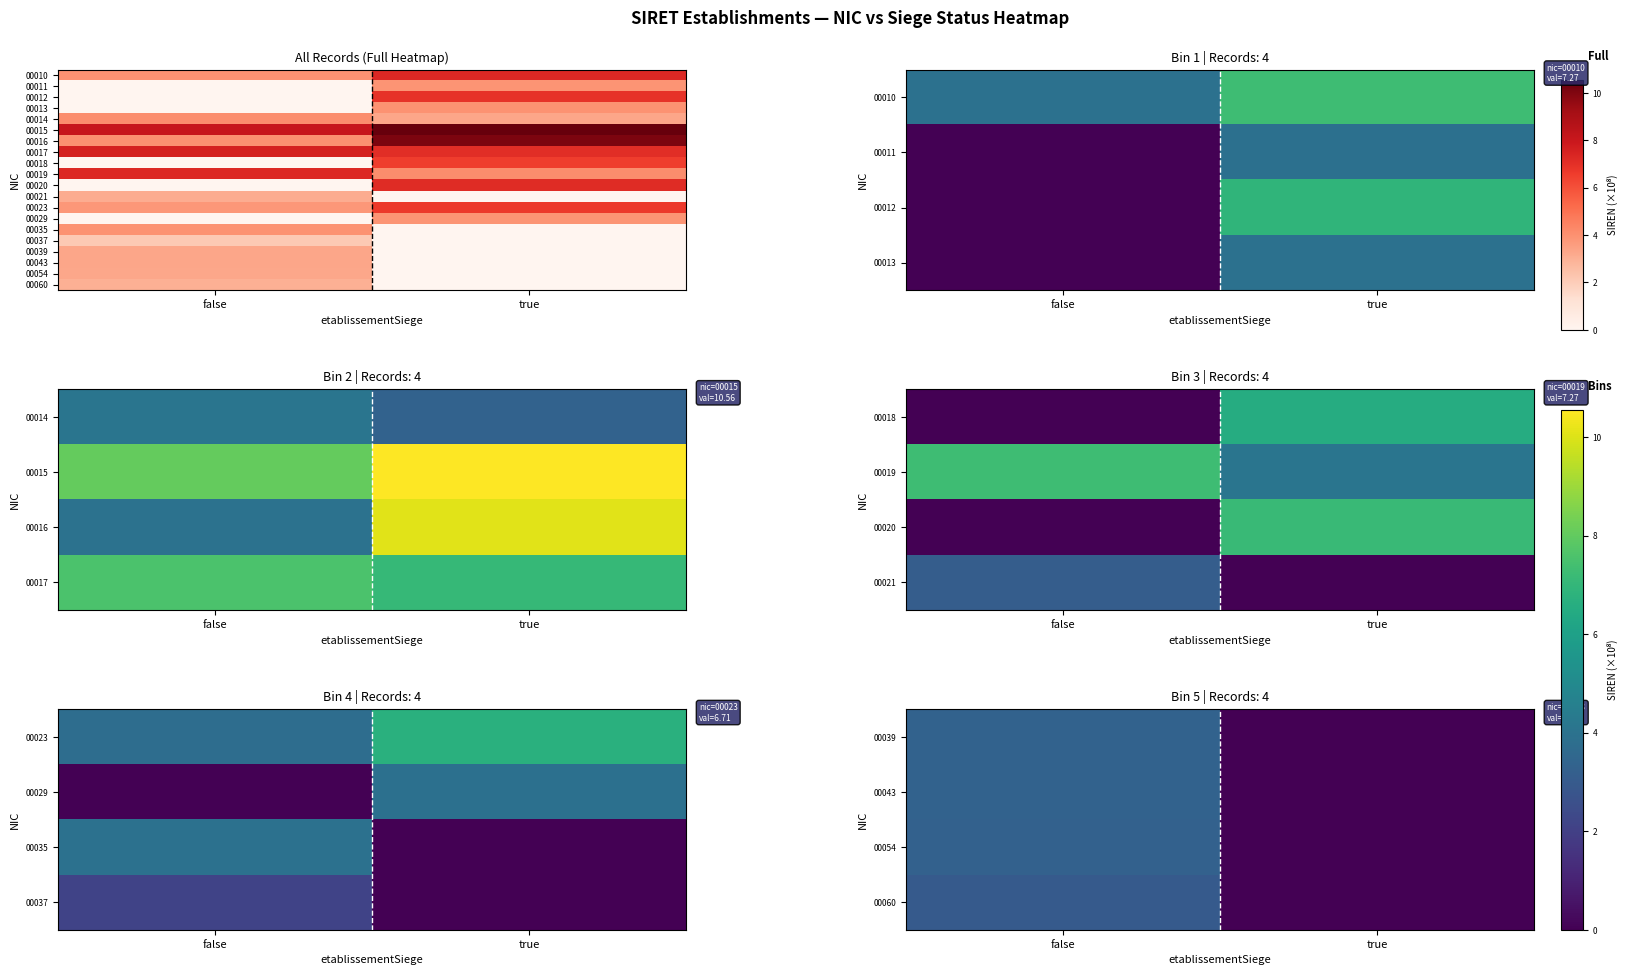

At which category does the chart reach its peak across all series?

true